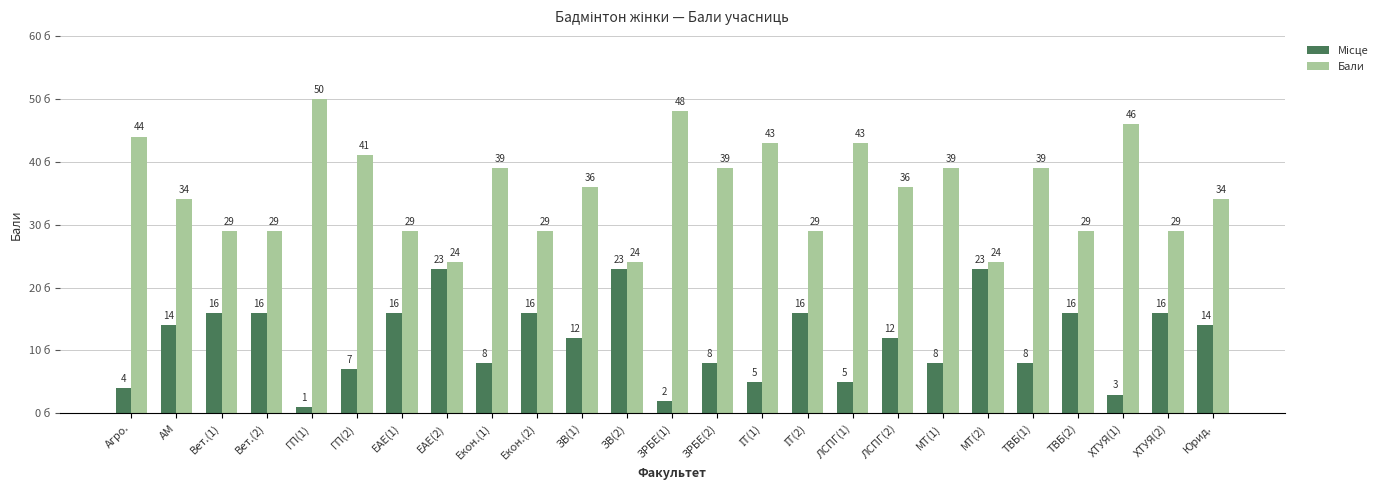

What is the value of the Бали bar at the 8th from the left?

24